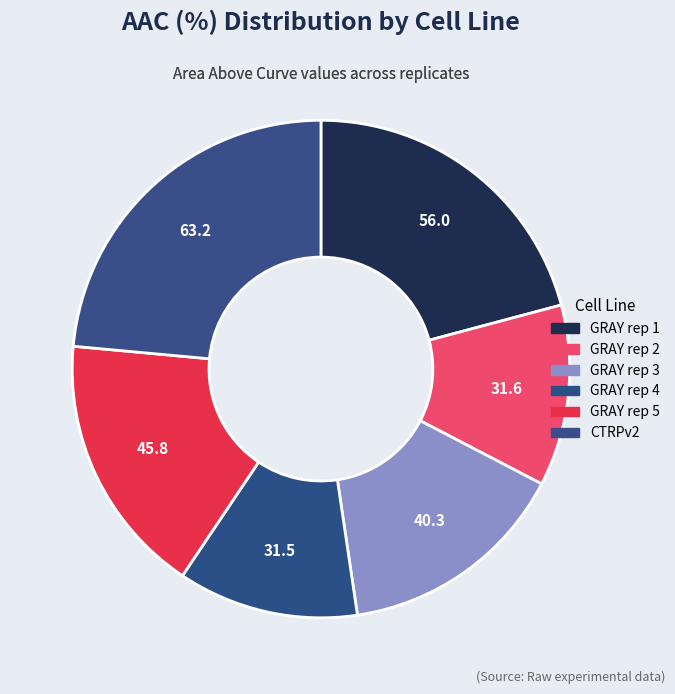

Is there a majority slice in this chart?

No